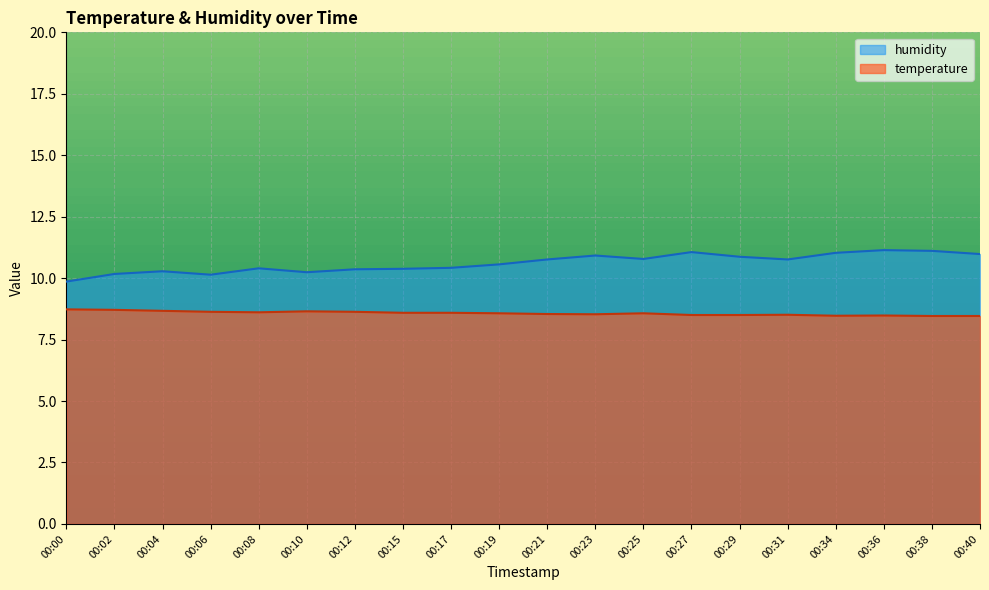

Rank the series by their average value, from highest to lowest.

humidity, temperature